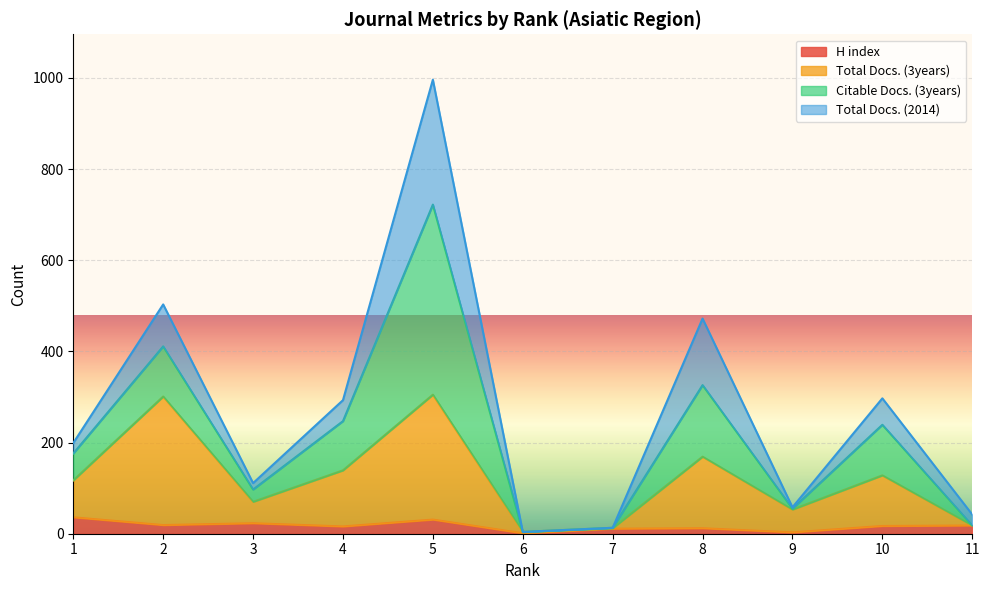

What are all the series names shown in the legend?

H index, Total Docs. (3years), Citable Docs. (3years), Total Docs. (2014)